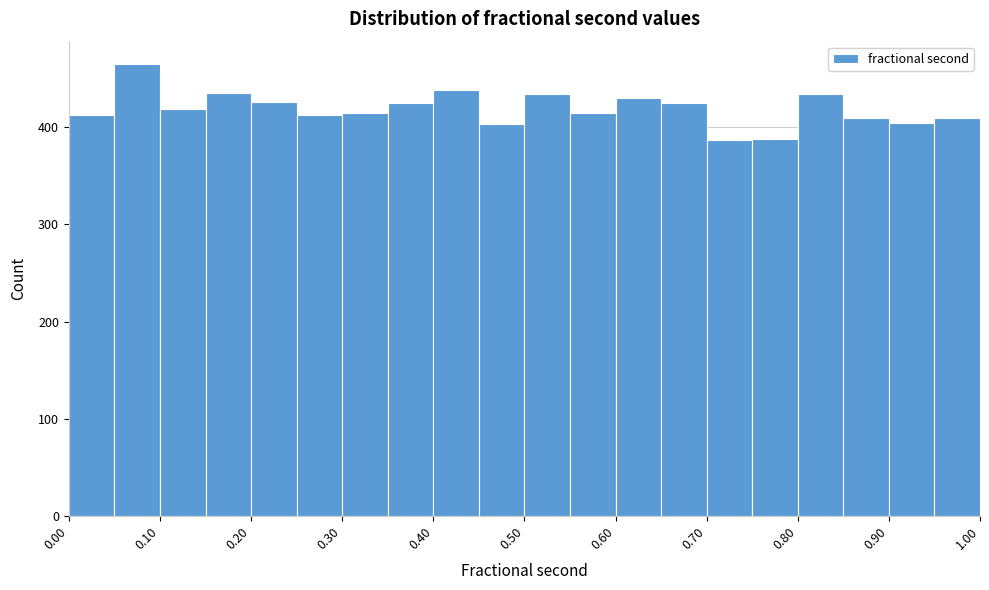

How tall is the bar that spans 0.15 to 0.20 on the x-axis? The values are not printed on the chart, so give them approximately, as read against the axis.

440